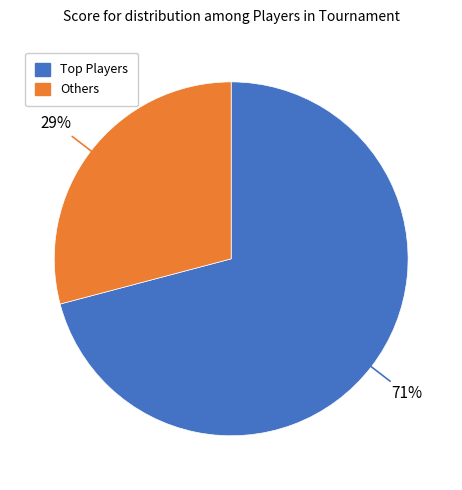

To the nearest percent, what is the difference between the largest and smallest slice percentages?

42%